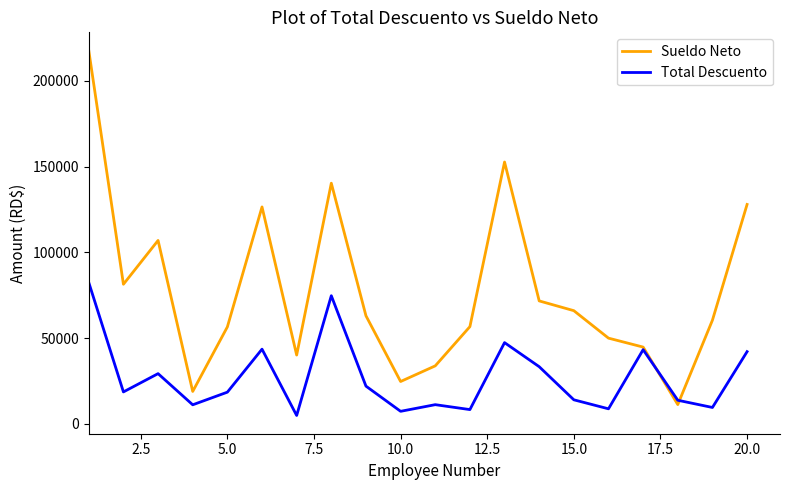

List the series in order of their peak value, highest first.

Sueldo Neto, Total Descuento